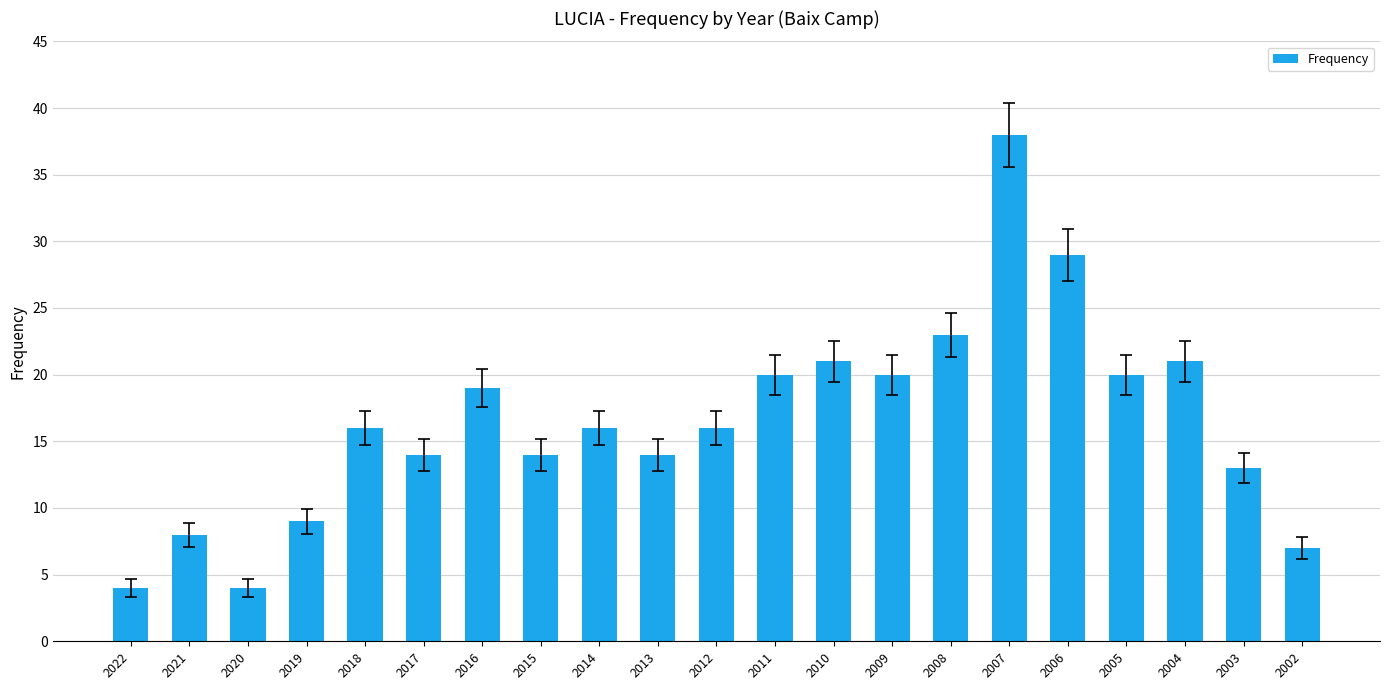

What is the minimum value shown in the chart?

4